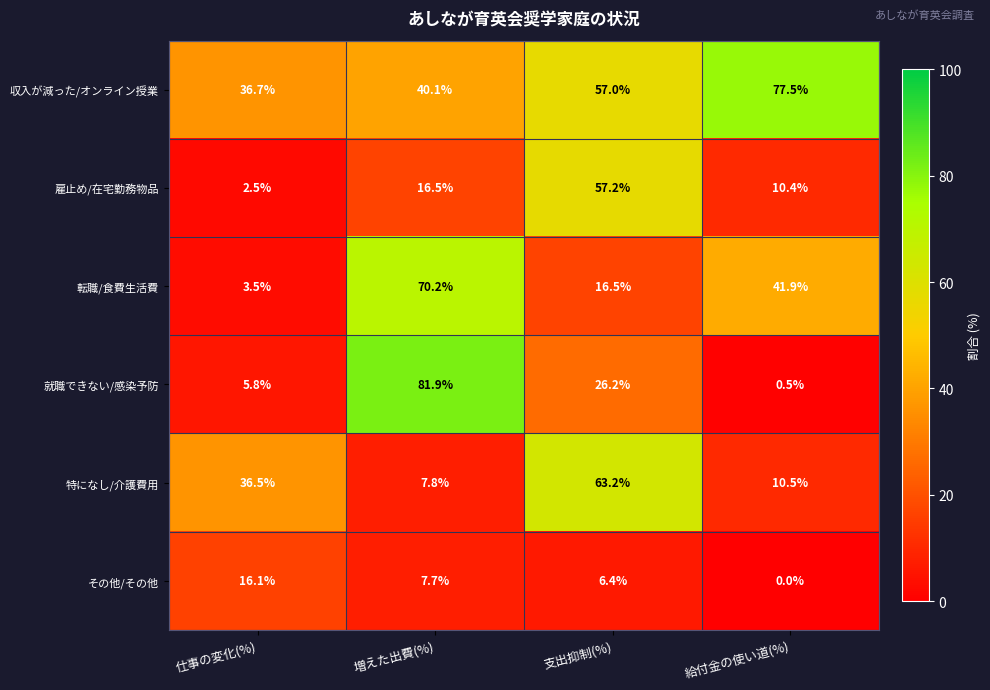

The 雇止め/在宅勤務物品 series shows 10.4 at 給付金の使い道(%). True or false?

True